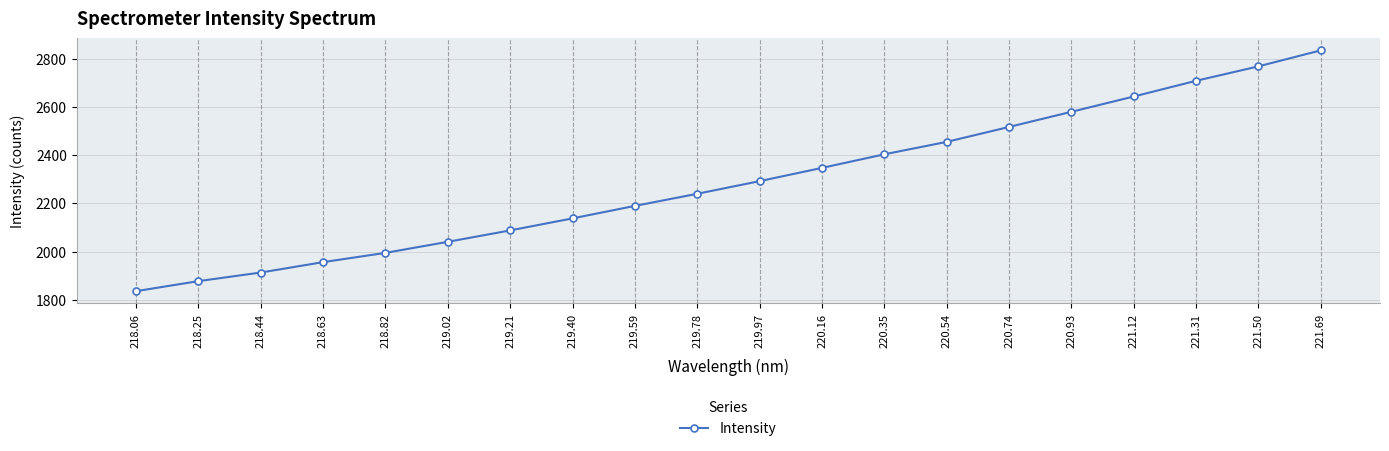

How many lines are shown in the chart?

1